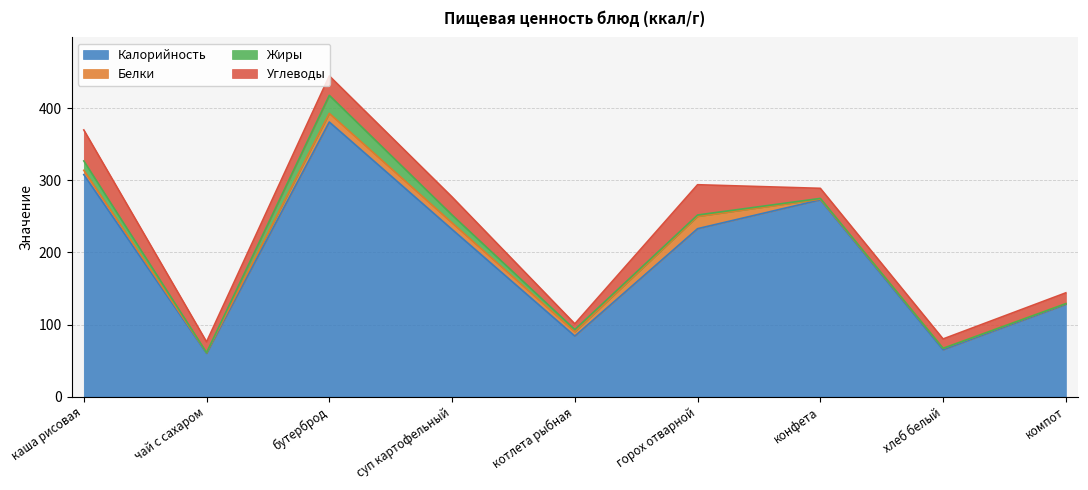

At which label is Жиры closest to 12?

каша рисовая